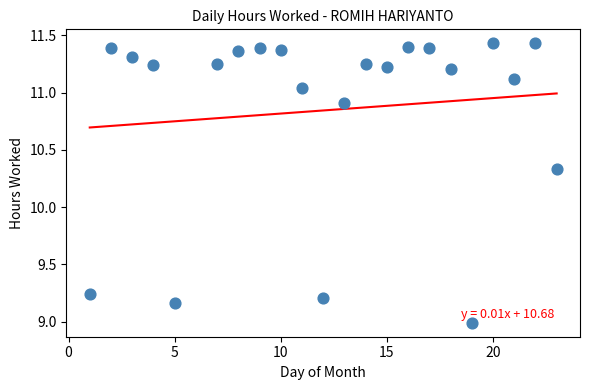

What is the range of X values (max minus min)?

22.0